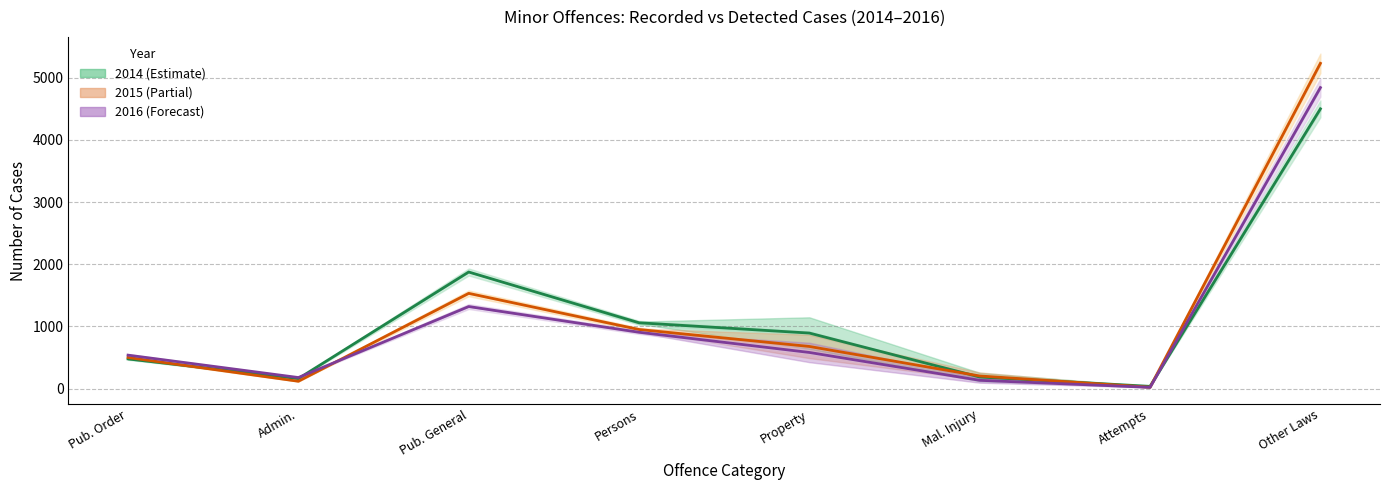

Is it true that 2016 Mid equals 2148.2 at Other Laws?

False